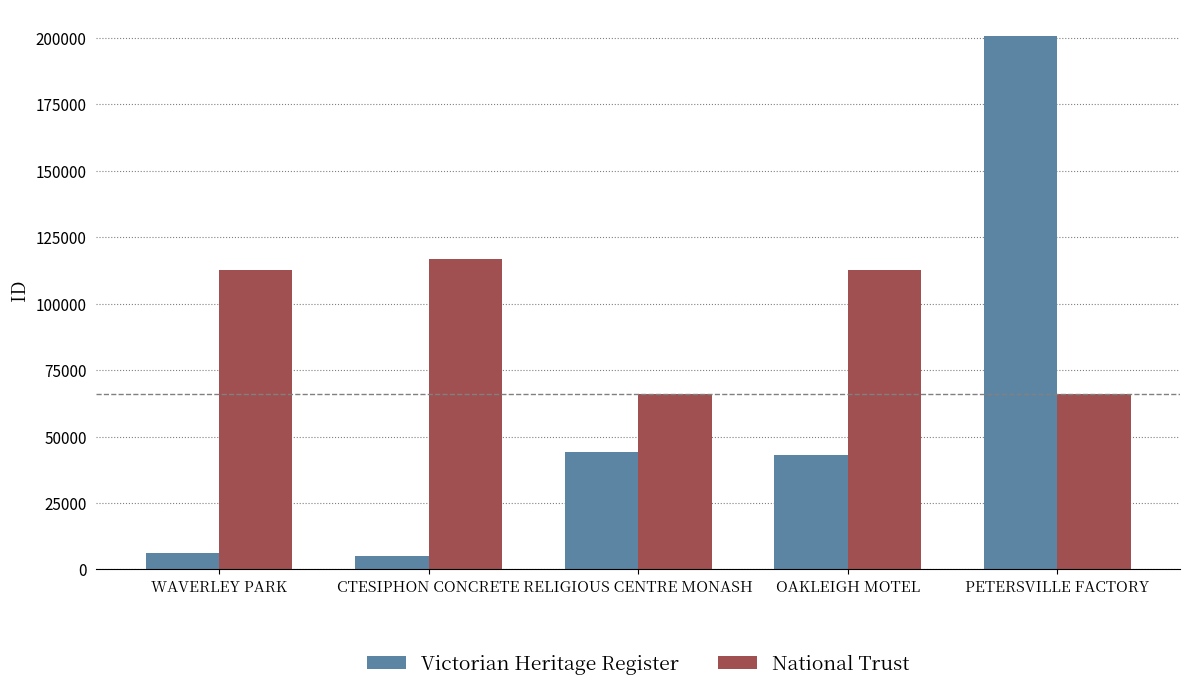

Between WAVERLEY PARK and PETERSVILLE FACTORY, which series saw the biggest shift?

Victorian Heritage Register